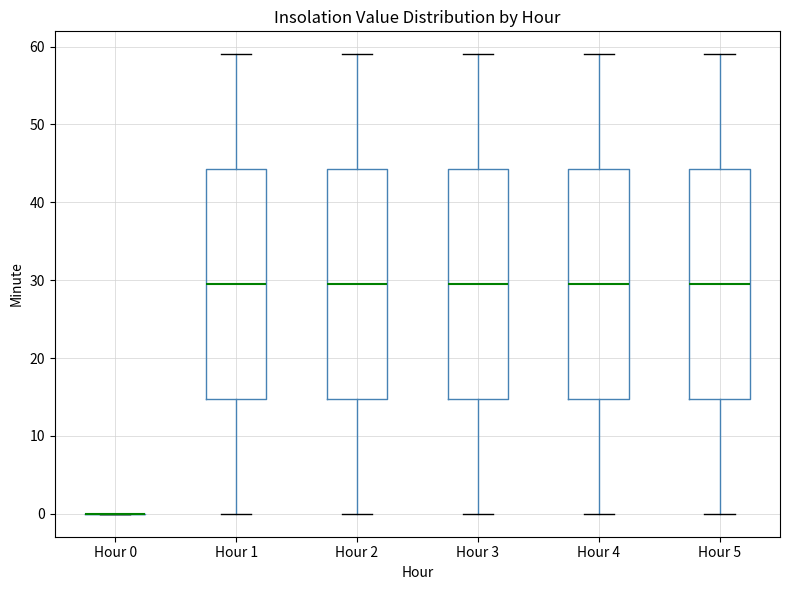

Reading left to right, transcribe this box plot: for each box, give where its median line is, the range the box spans, and where its two whiskers end, as read against the y-axis. The values are not printed on the chart, so give them approximately, as read against the axis.

Hour 0: box collapsed to a line at 0, whiskers 0 to 0
Hour 1: median 30, box 15 to 44, whiskers 0 to 59
Hour 2: median 30, box 15 to 44, whiskers 0 to 59
Hour 3: median 30, box 15 to 44, whiskers 0 to 59
Hour 4: median 30, box 15 to 44, whiskers 0 to 59
Hour 5: median 30, box 15 to 44, whiskers 0 to 59